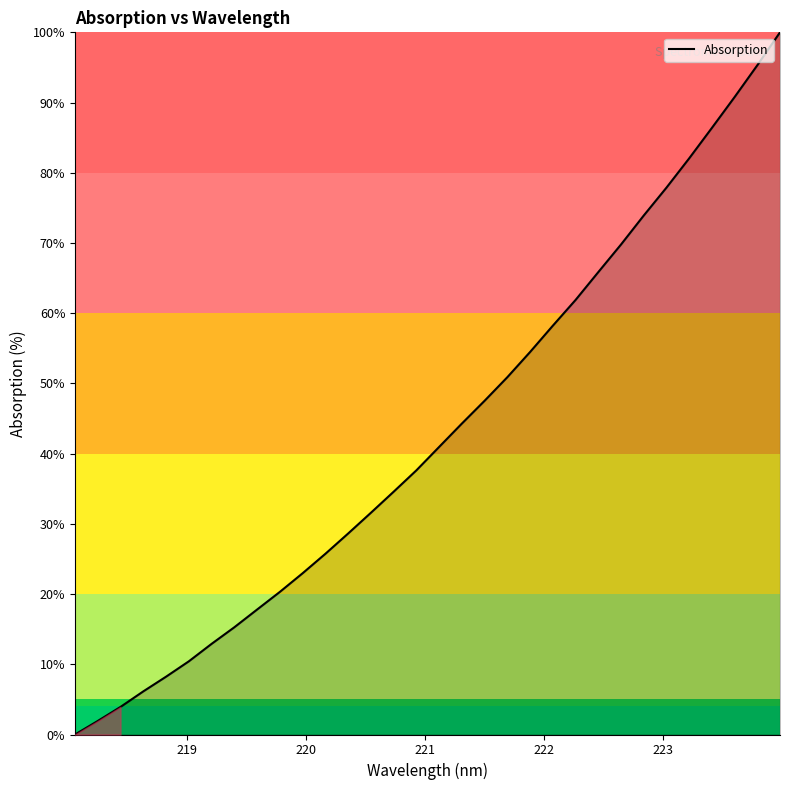

What is the maximum value shown in the chart?

100.0